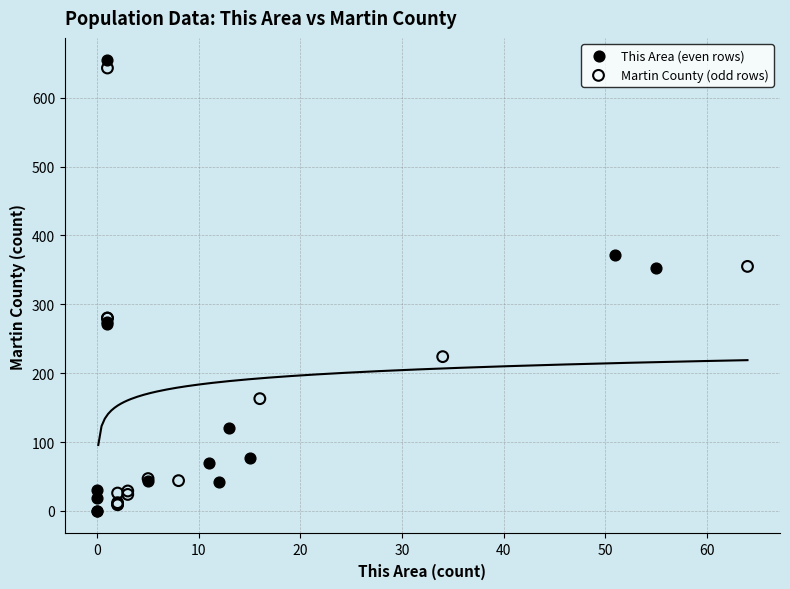

Which series contains the lowest Y value?

This Area (even rows)